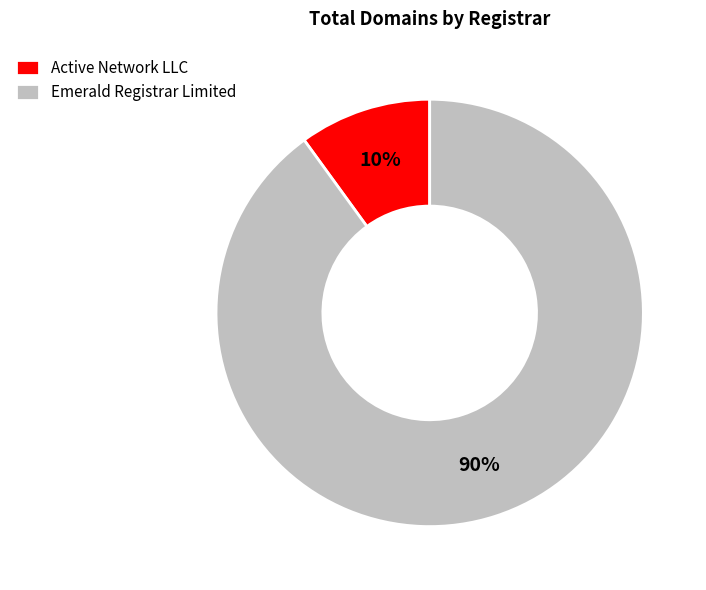

Combined, do Active Network LLC and Emerald Registrar Limited account for over 50%?

Yes